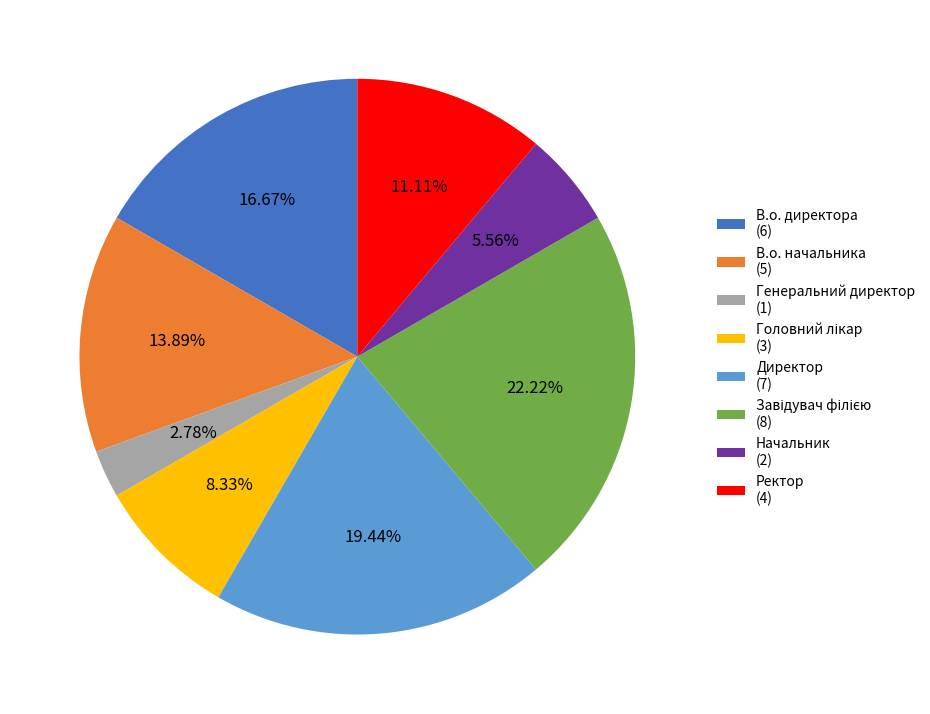

Combined, what portion of the pie is Ректор and В.о. директора?

27.8%